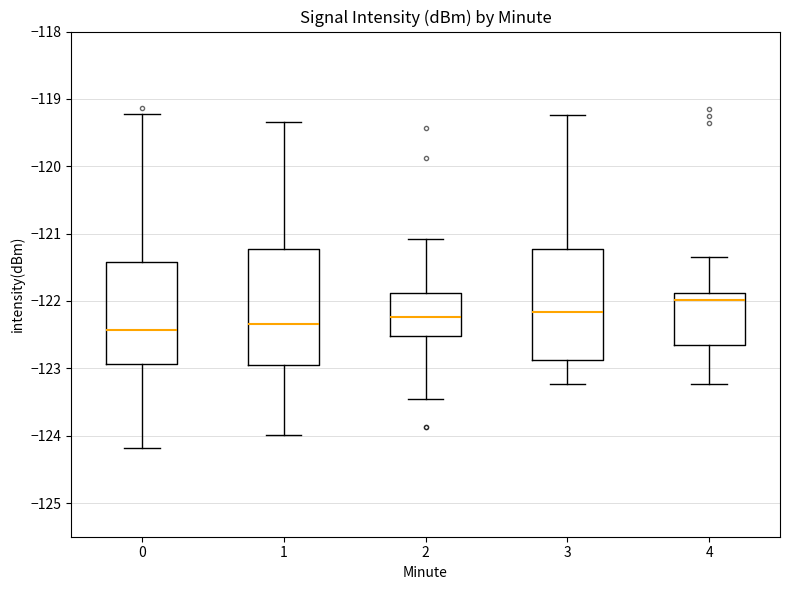

Where is the lower edge of the box at x = 3 on the y-axis? The values are not printed on the chart, so give them approximately, as read against the axis.

-122.9